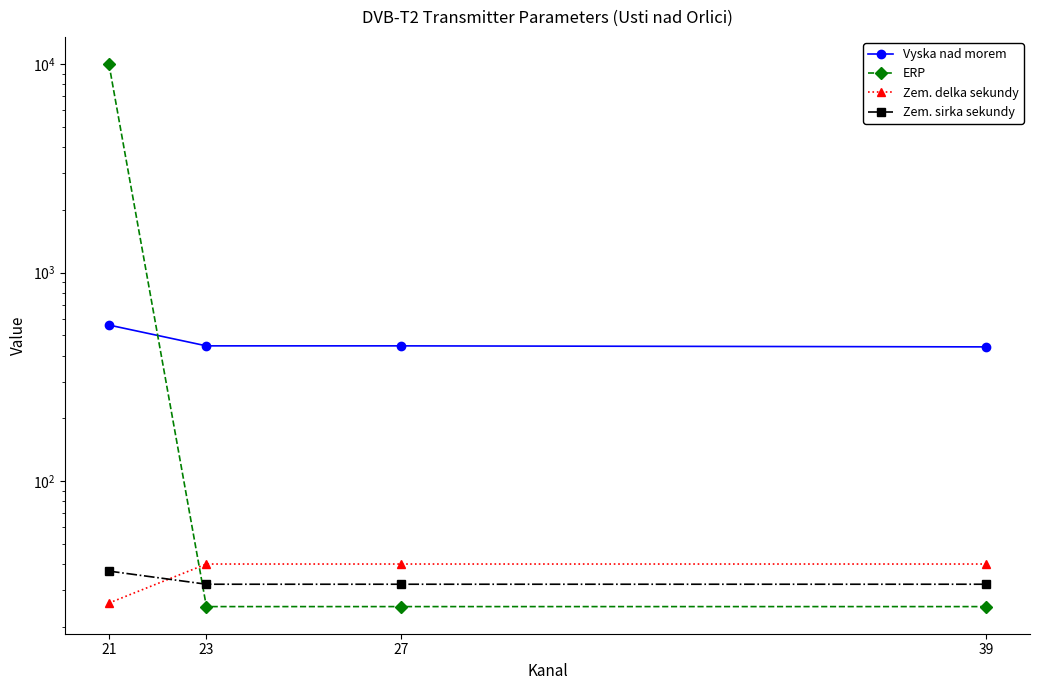

Read the Zem. delka sekundy value at 39, to the nearest 10.

40